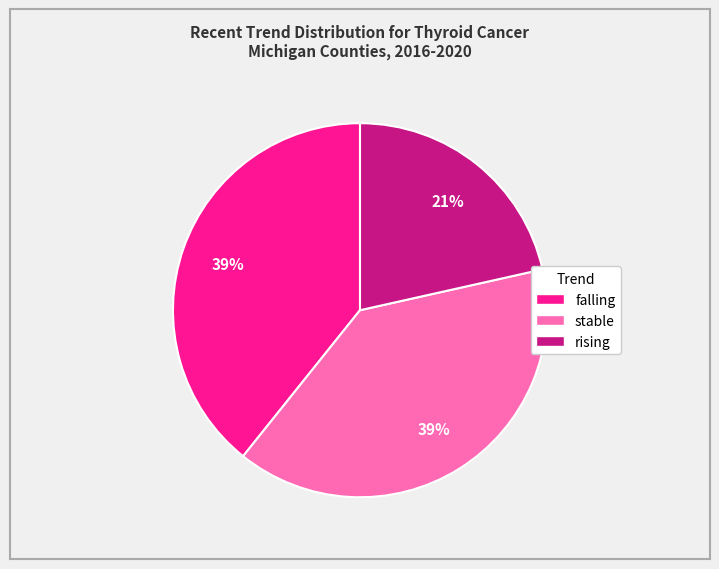

Which category has the smallest portion of the pie?

rising